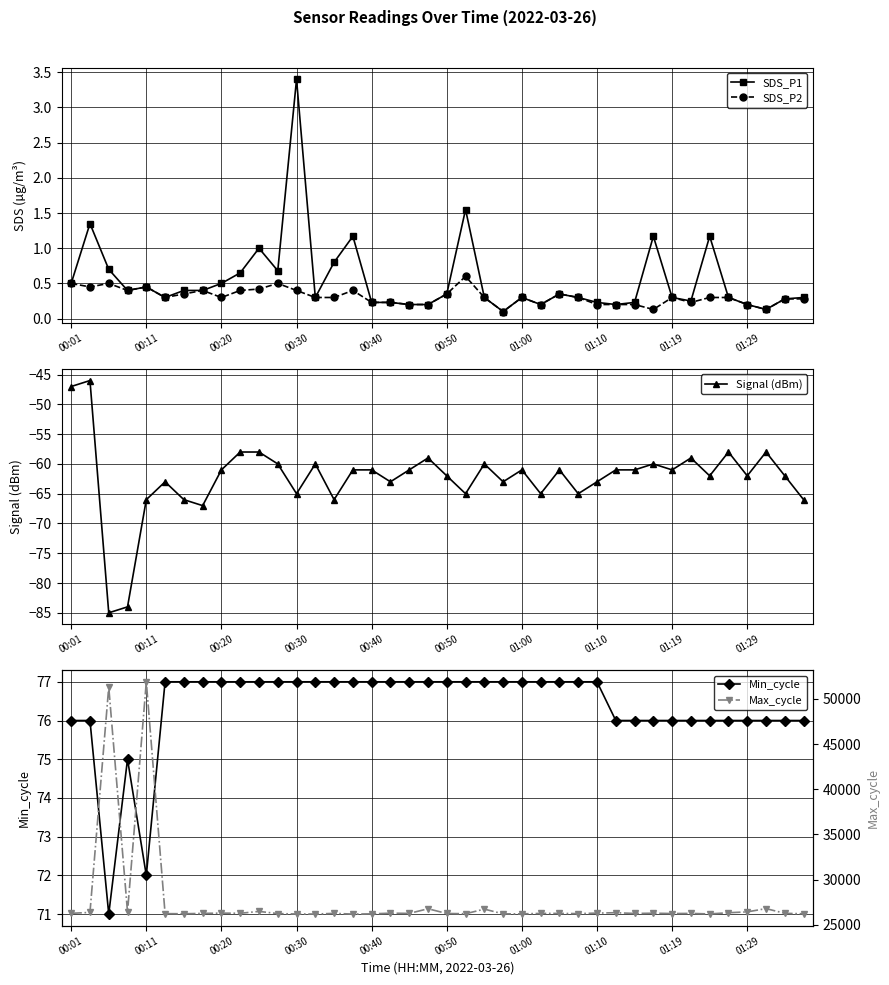

What is the maximum value for SDS_P1?

3.4